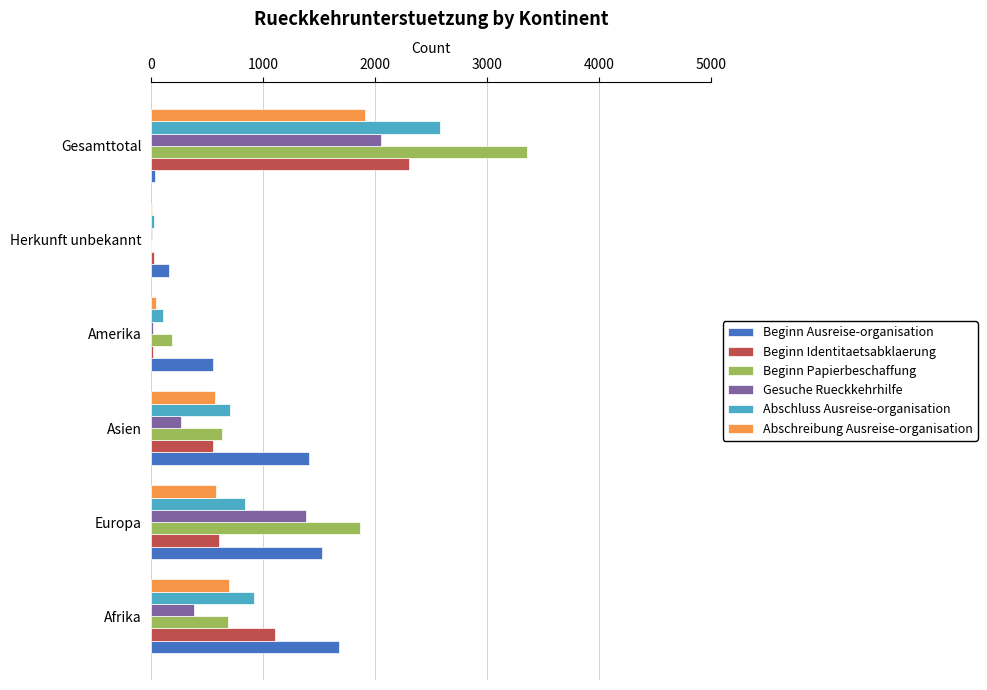

Which series has the largest total across all categories?

Beginn Papierbeschaffung